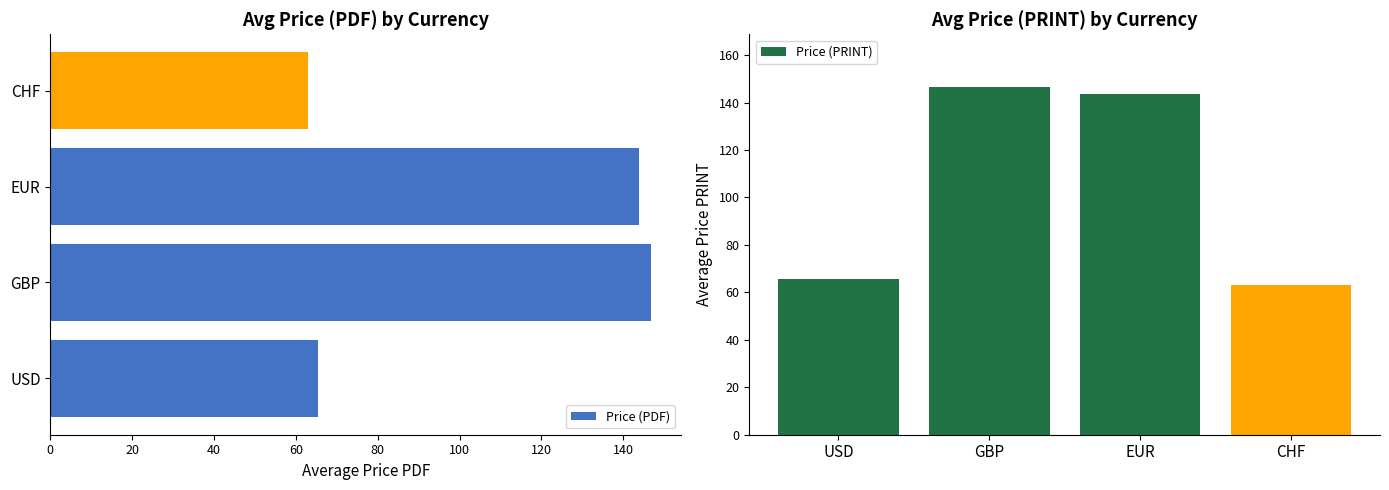

What is the difference between the maximum and minimum values in the Price (PDF) series?

83.8